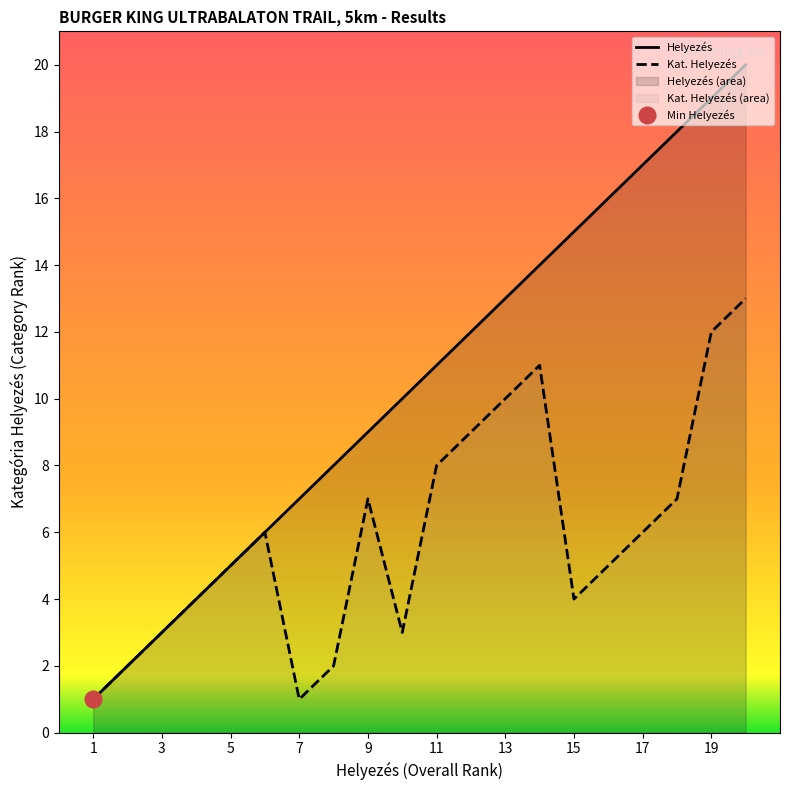

Reading left to right, transcribe all the data shown in this chart.

Helyezés: 1	2	3	4	5	6	7	8	9	10	11	12	13	14	15	16	17	18	19	20
Kat. Helyezés: 1	2	3	4	5	6	1	2	7	3	8	9	10	11	4	5	6	7	12	13